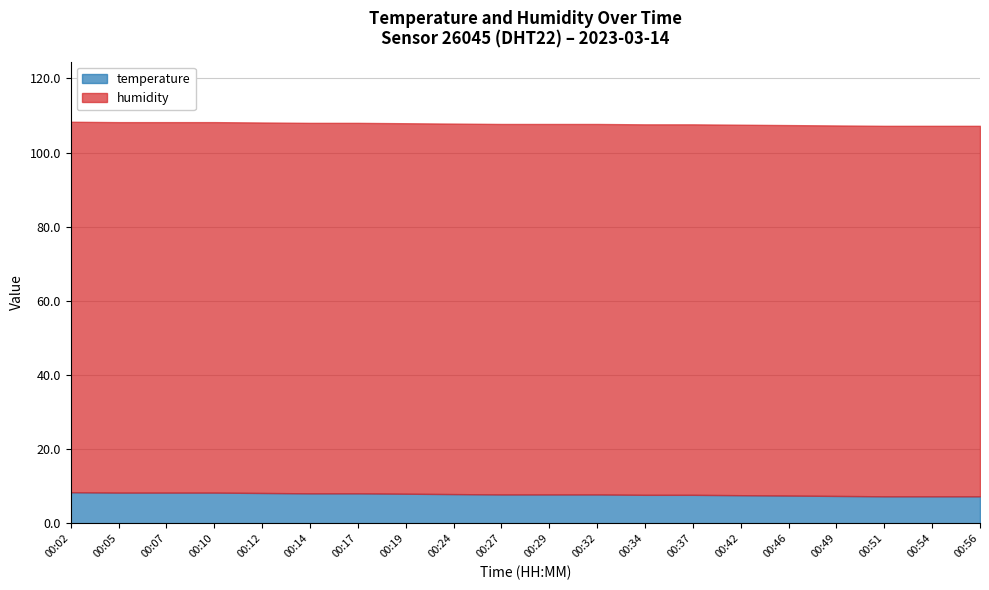

Which category has the highest value across all series?

00:02